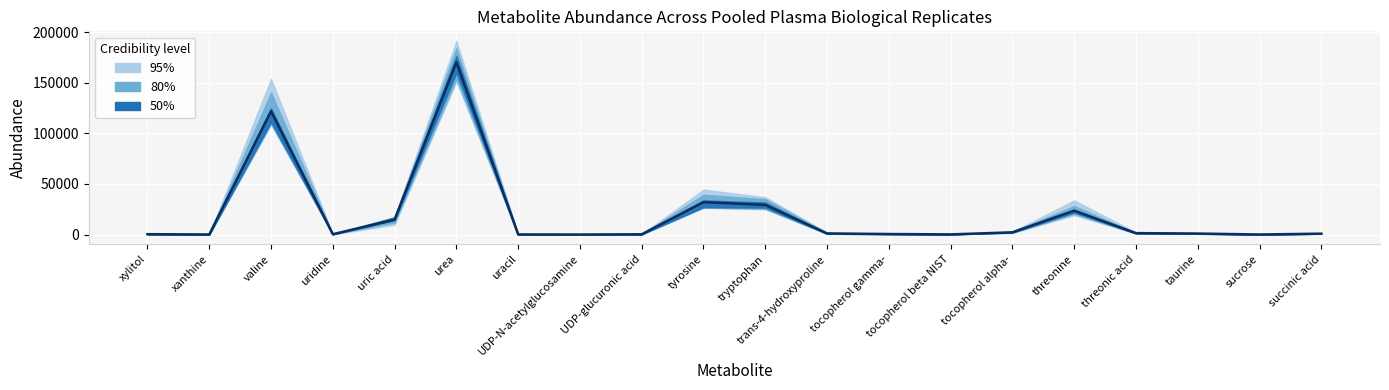

What is the approximate value at tocopherol beta NIST?

197.7